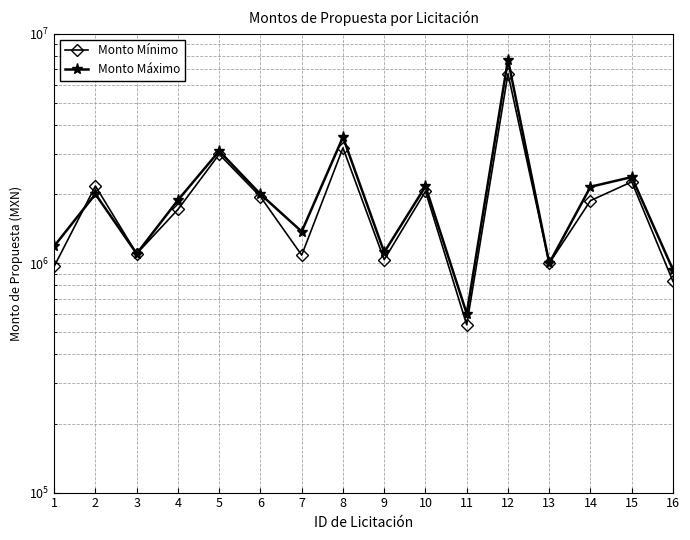

What is the difference between the maximum and second lowest values in the Monto Mínimo series?

5857737.1